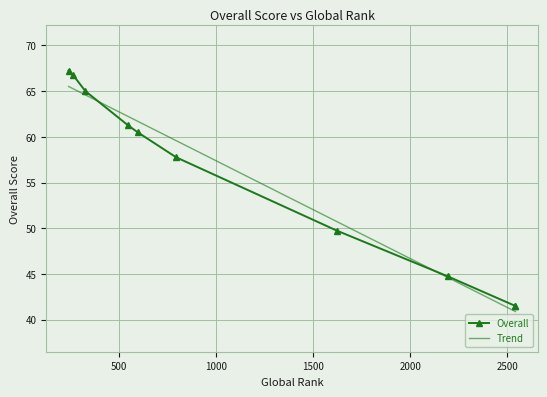

Between 2542 and 329, which is larger?

329